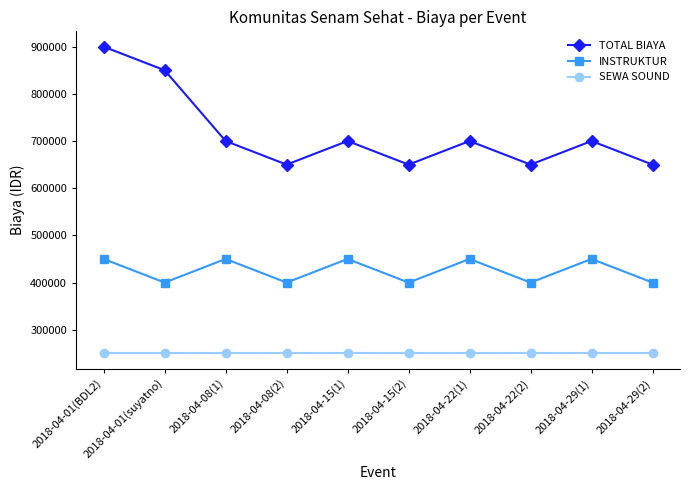

What is the spread (max minus min) of values at 2018-04-29(1)?

450000